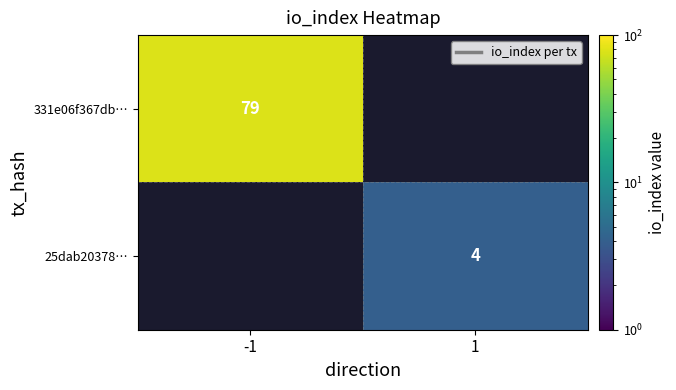

What is the greatest value displayed?

79.0